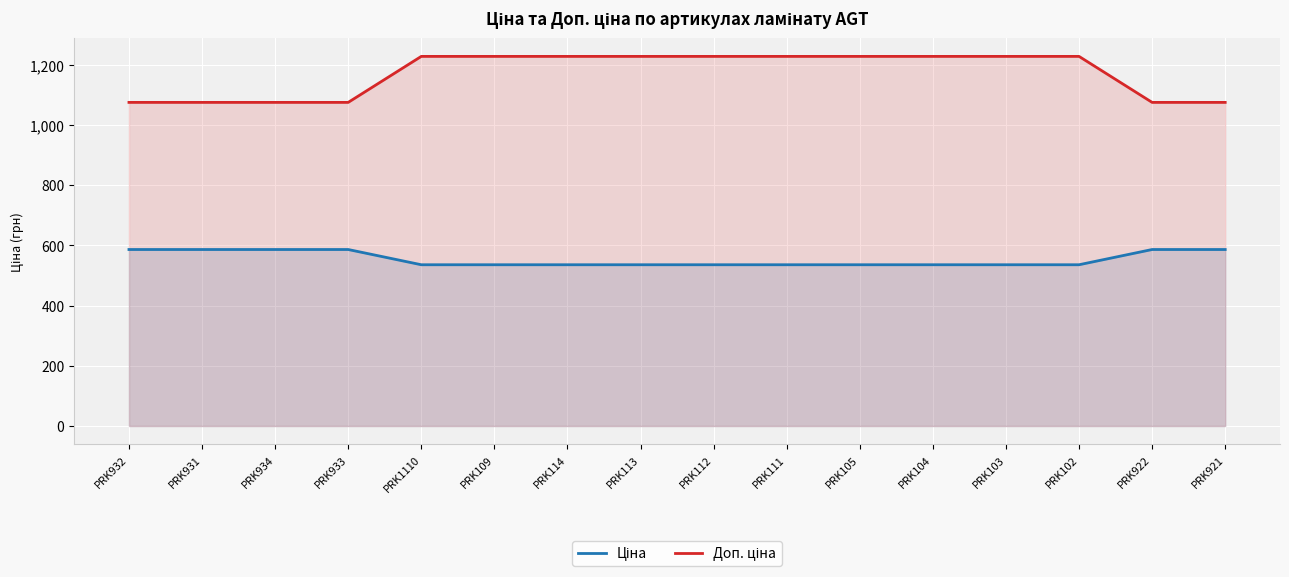

Which label corresponds to the largest value in the chart?

PRK1110